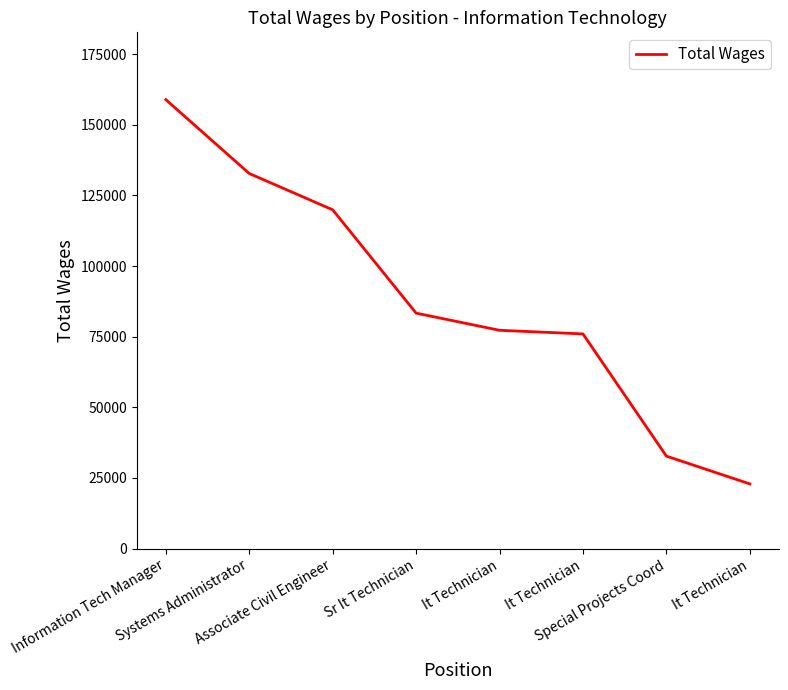

What is the sum of all values?

703691